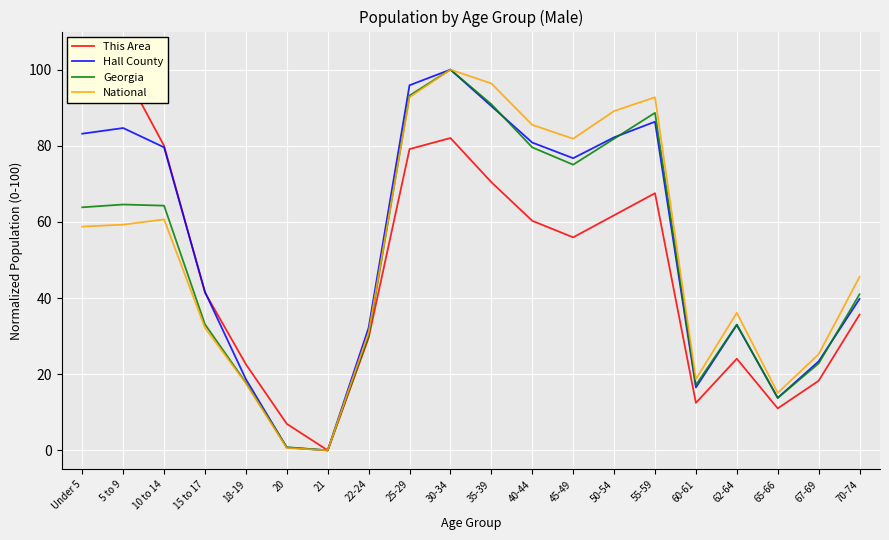

What is the difference between the National values at 55-59 and 60-61?

74.0